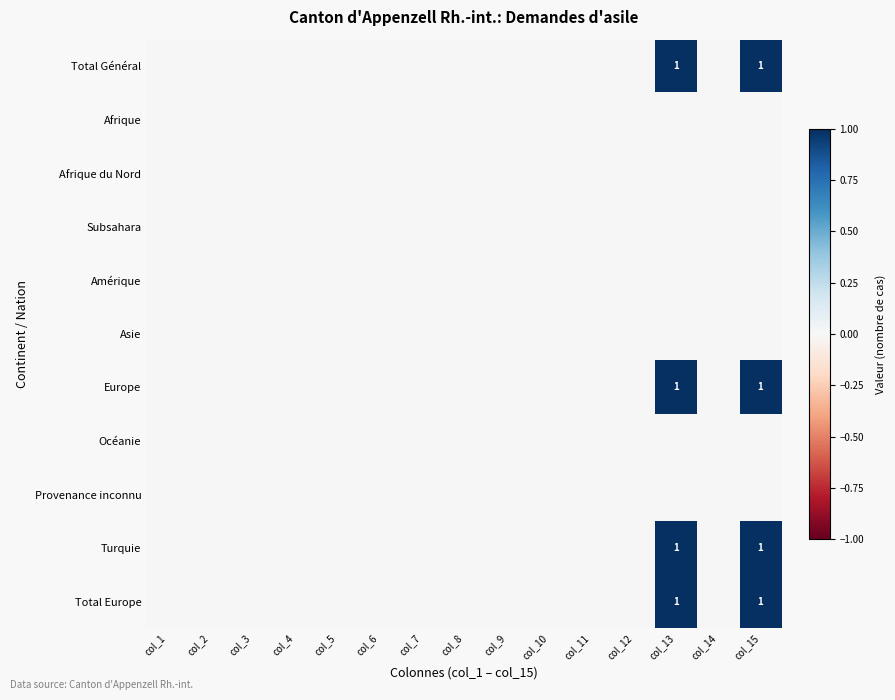

Rank the series at col_12 from lowest to highest value.

Total Général, Afrique, Afrique du Nord, Subsahara, Amérique, Asie, Europe, Océanie, Provenance inconnu, Turquie, Total Europe